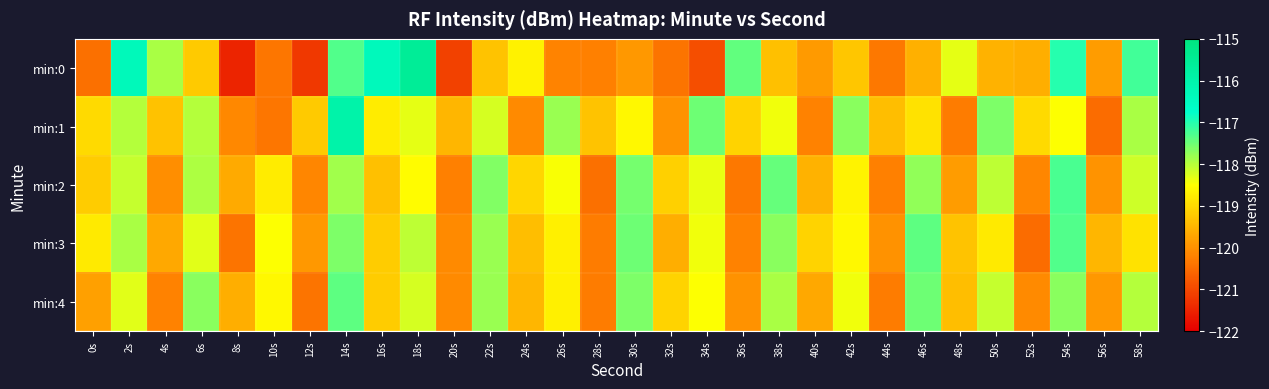

At how many categories does at least one series exceed -120?

30